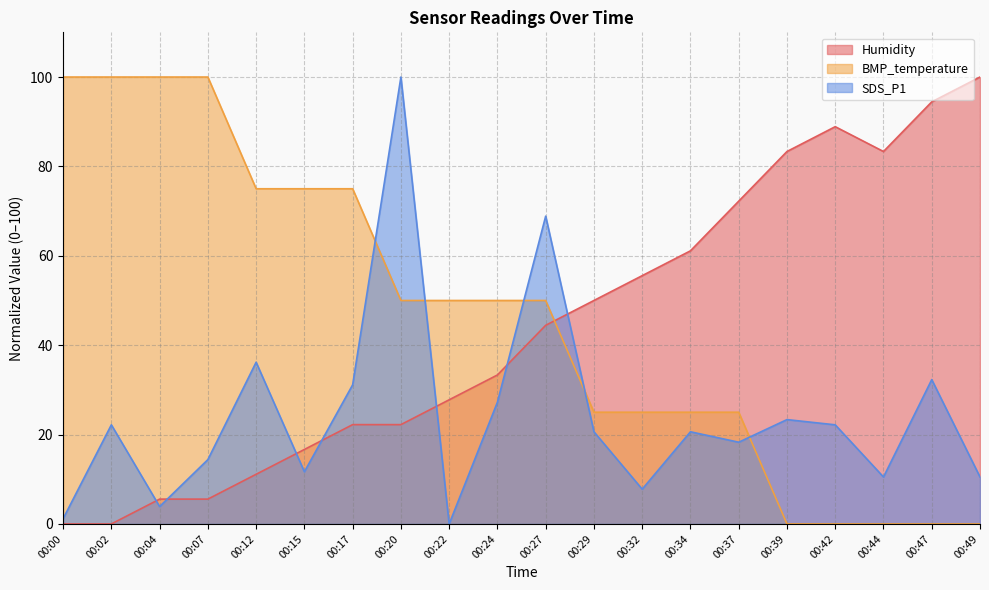

What is the value of the SDS_P1 point at the 7th from the left?

31.1